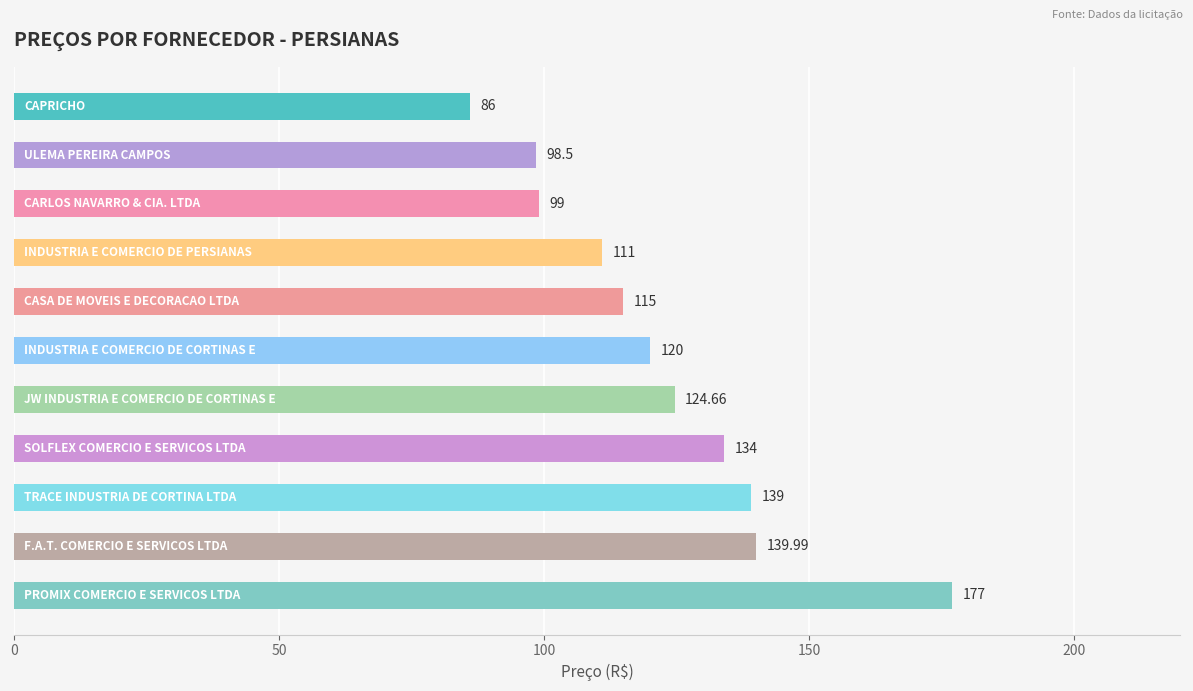

What is the smallest value displayed?

86.0